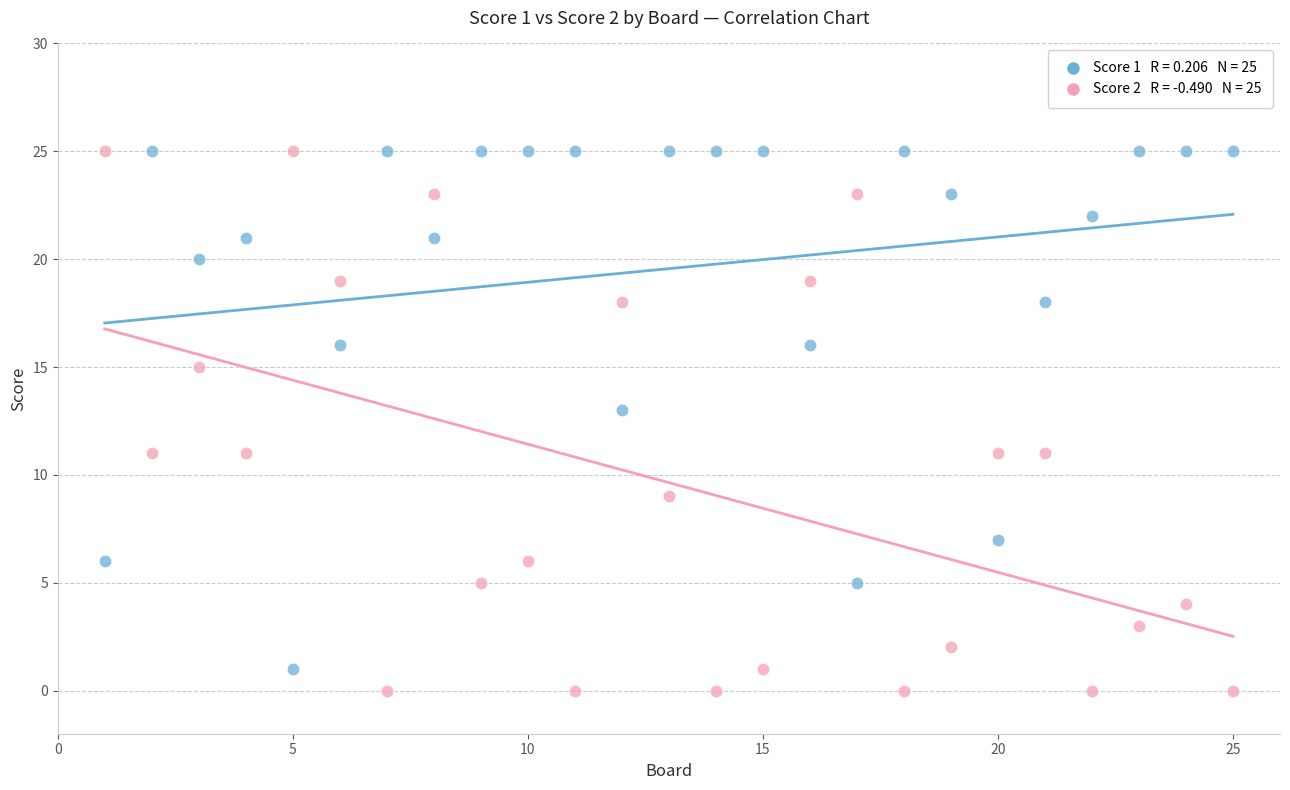

Across all data points, what is the range of Y values (max minus min)?

25